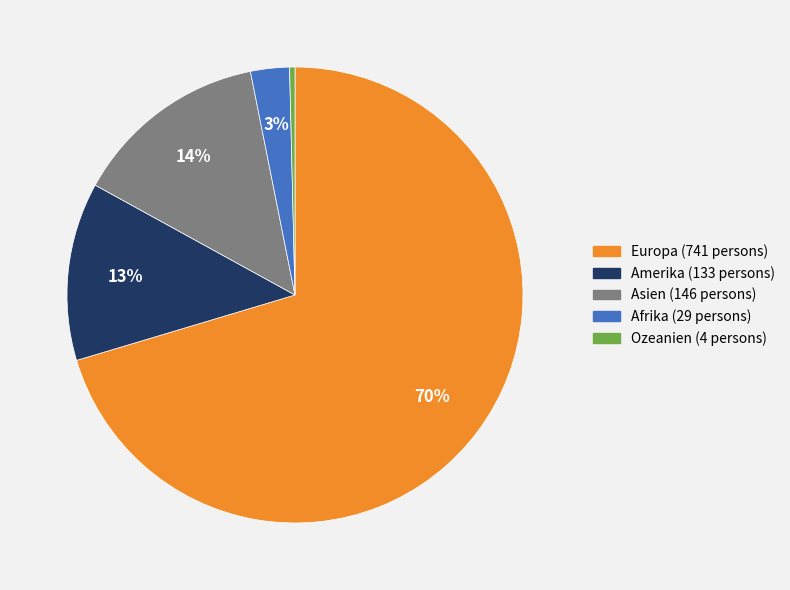

How many slices are in this pie chart?

5